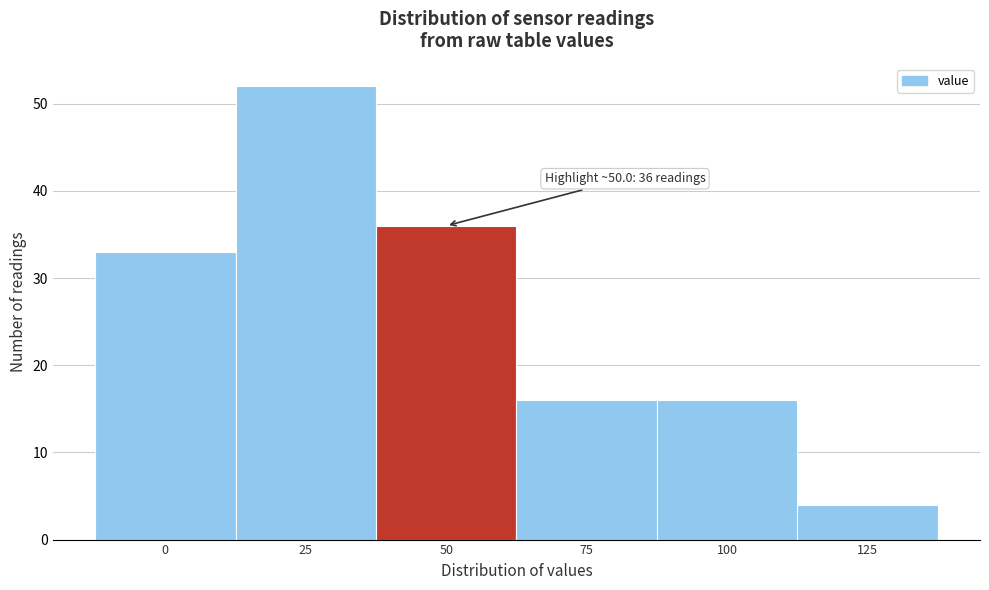

Reading left to right, transcribe all the data shown in this chart.

33	52	36	16	16	4